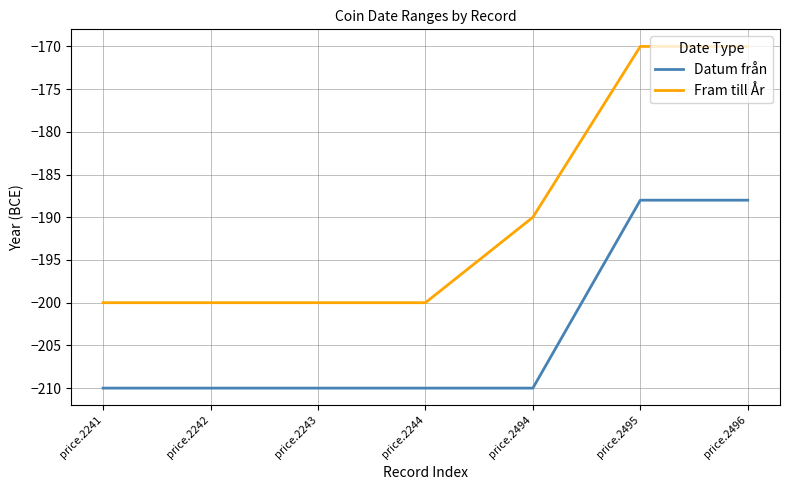

What is the lowest value of the Datum från series?

-210